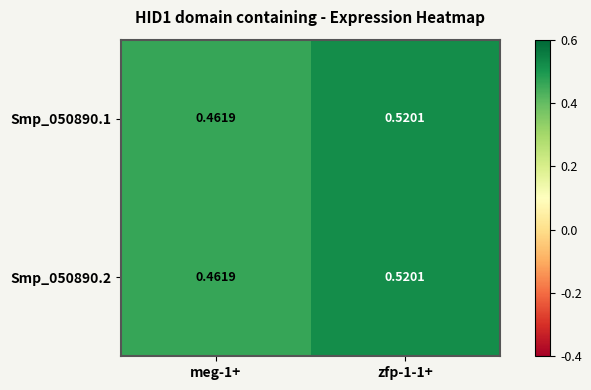

How many series are shown in this chart?

2